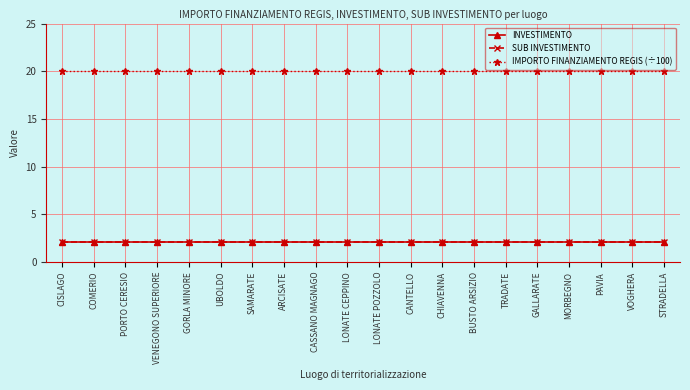

Does the chart have visible grid lines?

Yes